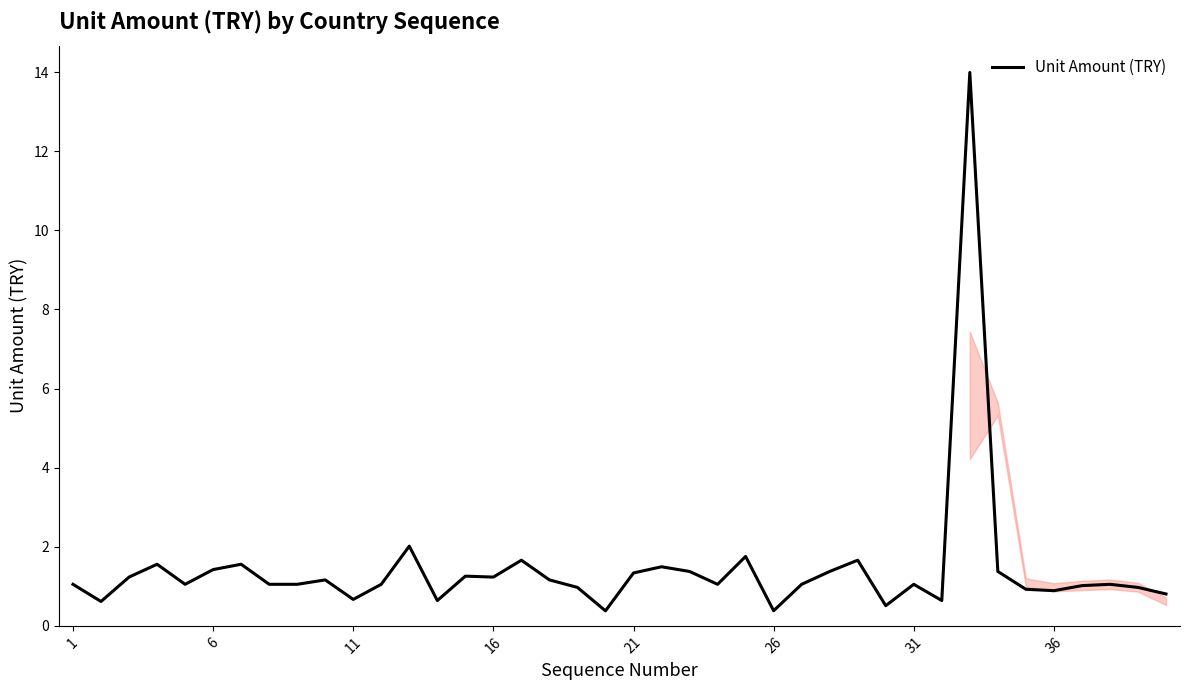

What is the sum of all values?

57.5